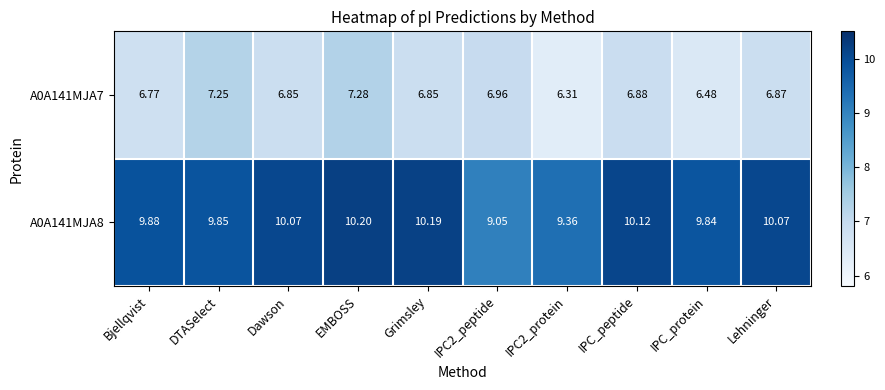

At which category is the sum across all series the highest?

EMBOSS